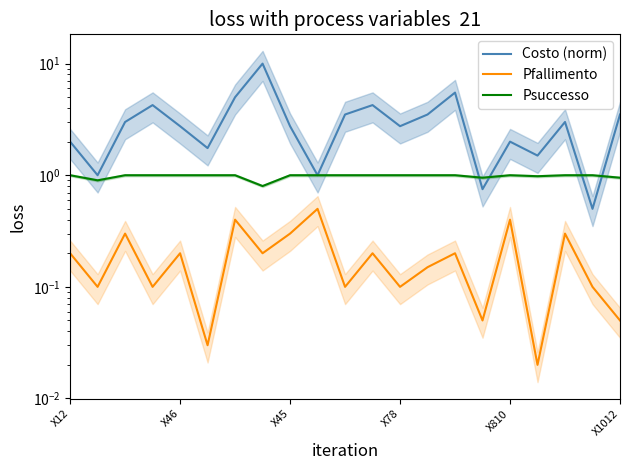

Is the value of Psuccesso at 13 greater than the value of Pfallimento at 20?

Yes